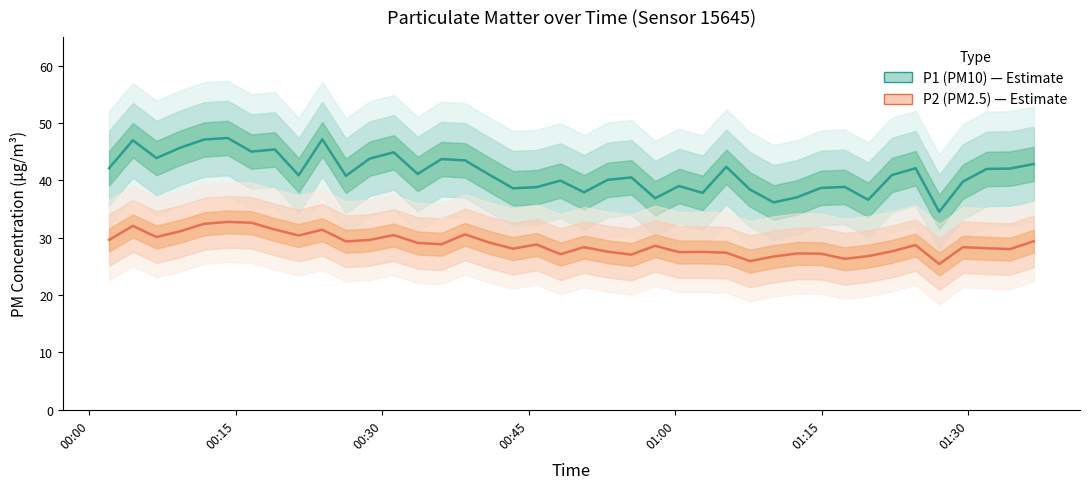

True or false: P2 (PM2.5) has a value of 10.9 at 24.

False